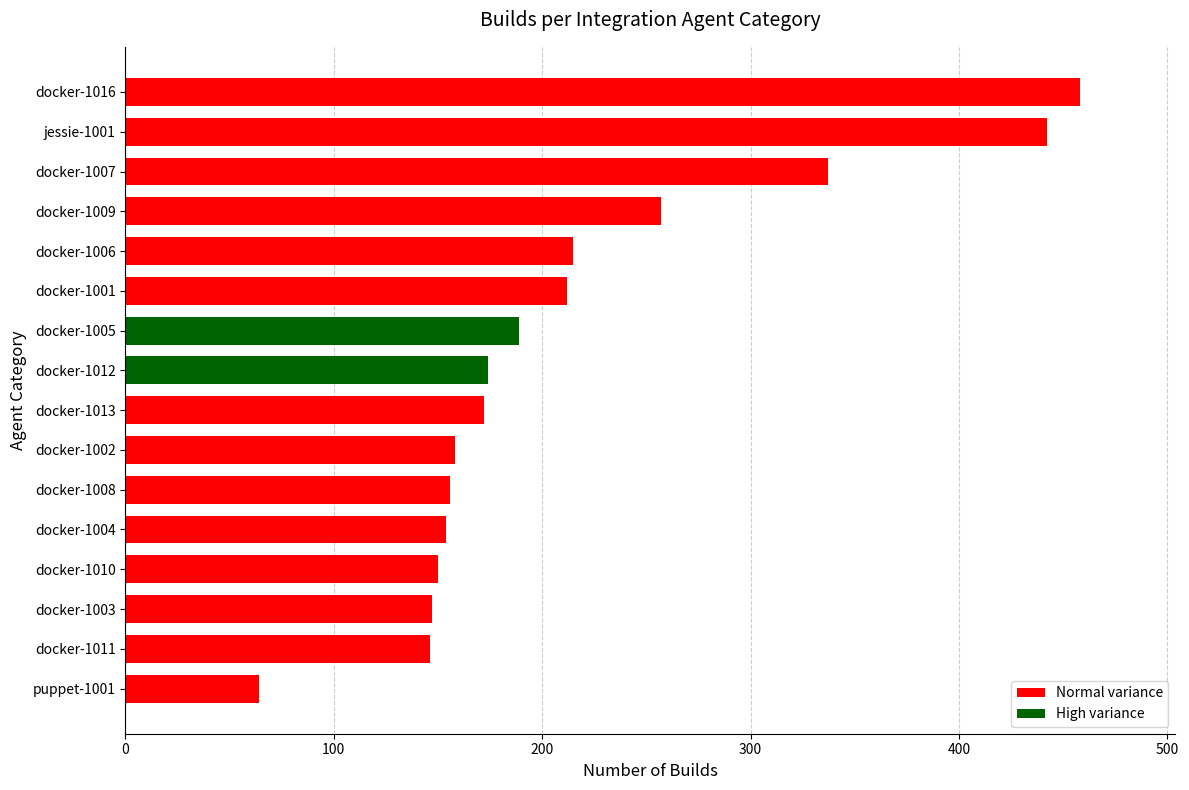

Does the chart contain any negative values?

No